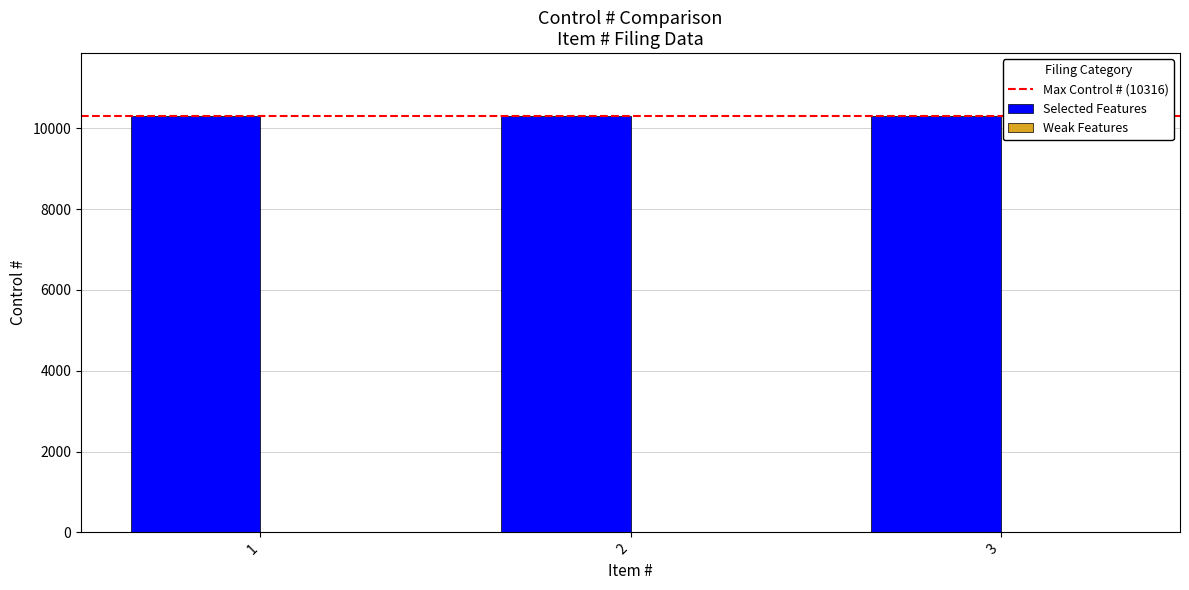

The value of Selected Features at 3 is 10316. True or false?

True